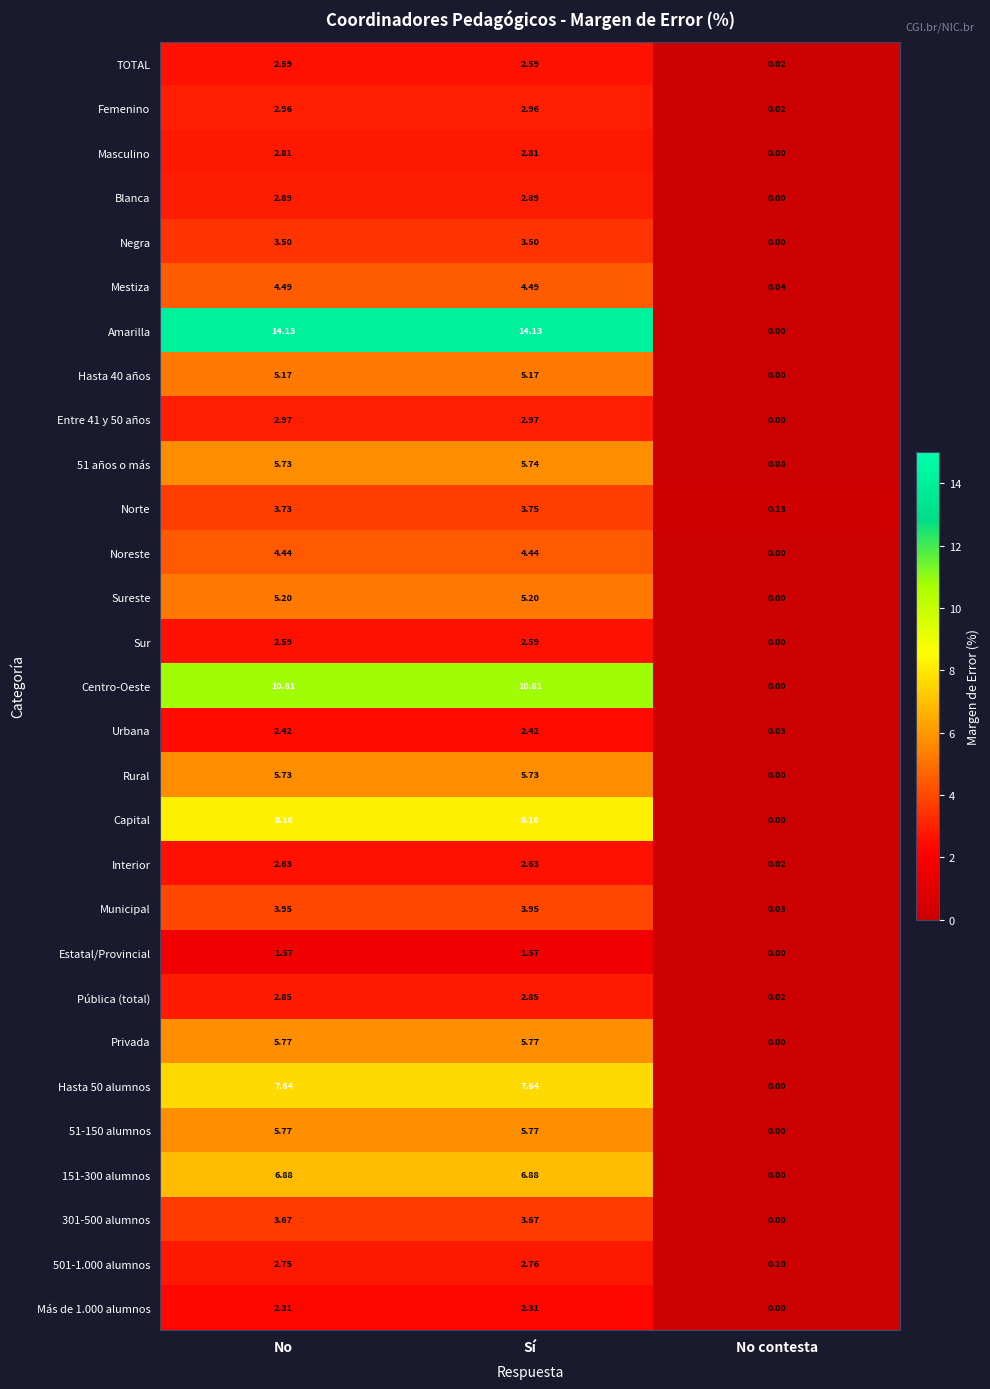

At which label does 501-1.000 alumnos first exceed 2?

No